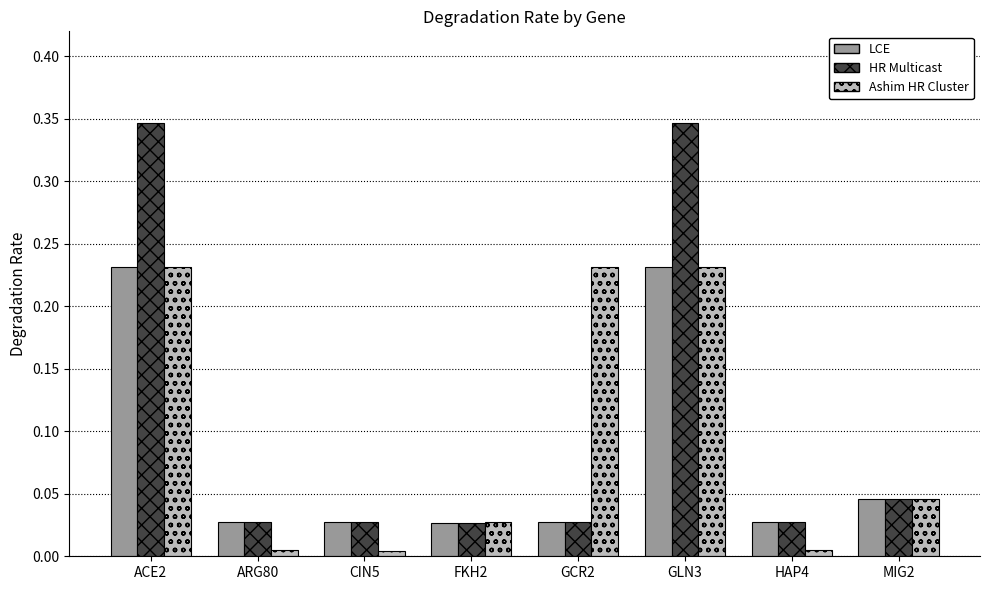

Which series has the widest spread of values?

HR Multicast